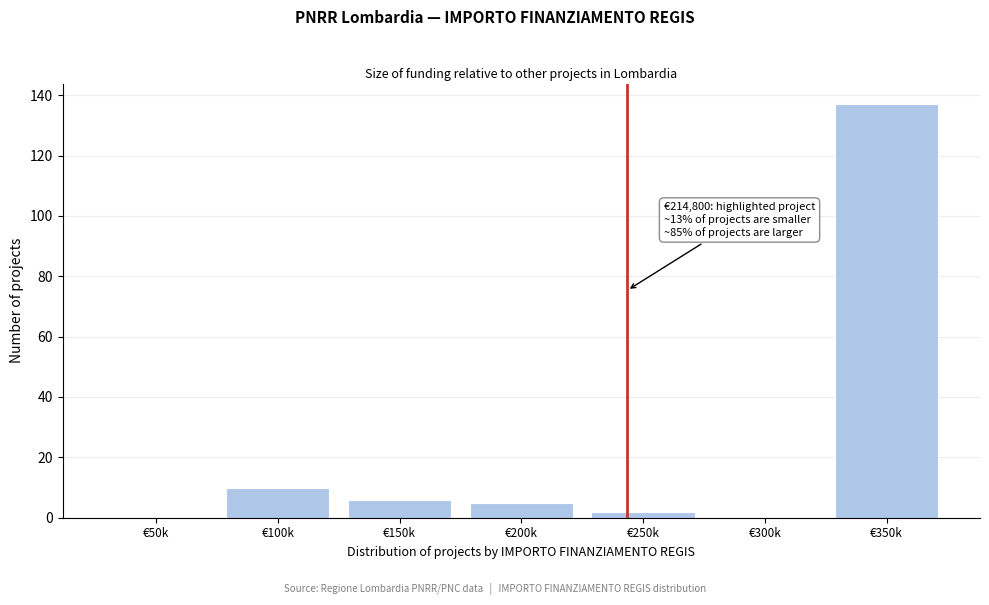

Reading left to right, extract all data points from this chart.

€50k=0	€100k=10	€150k=6	€200k=5	€250k=2	€300k=0	€350k=137